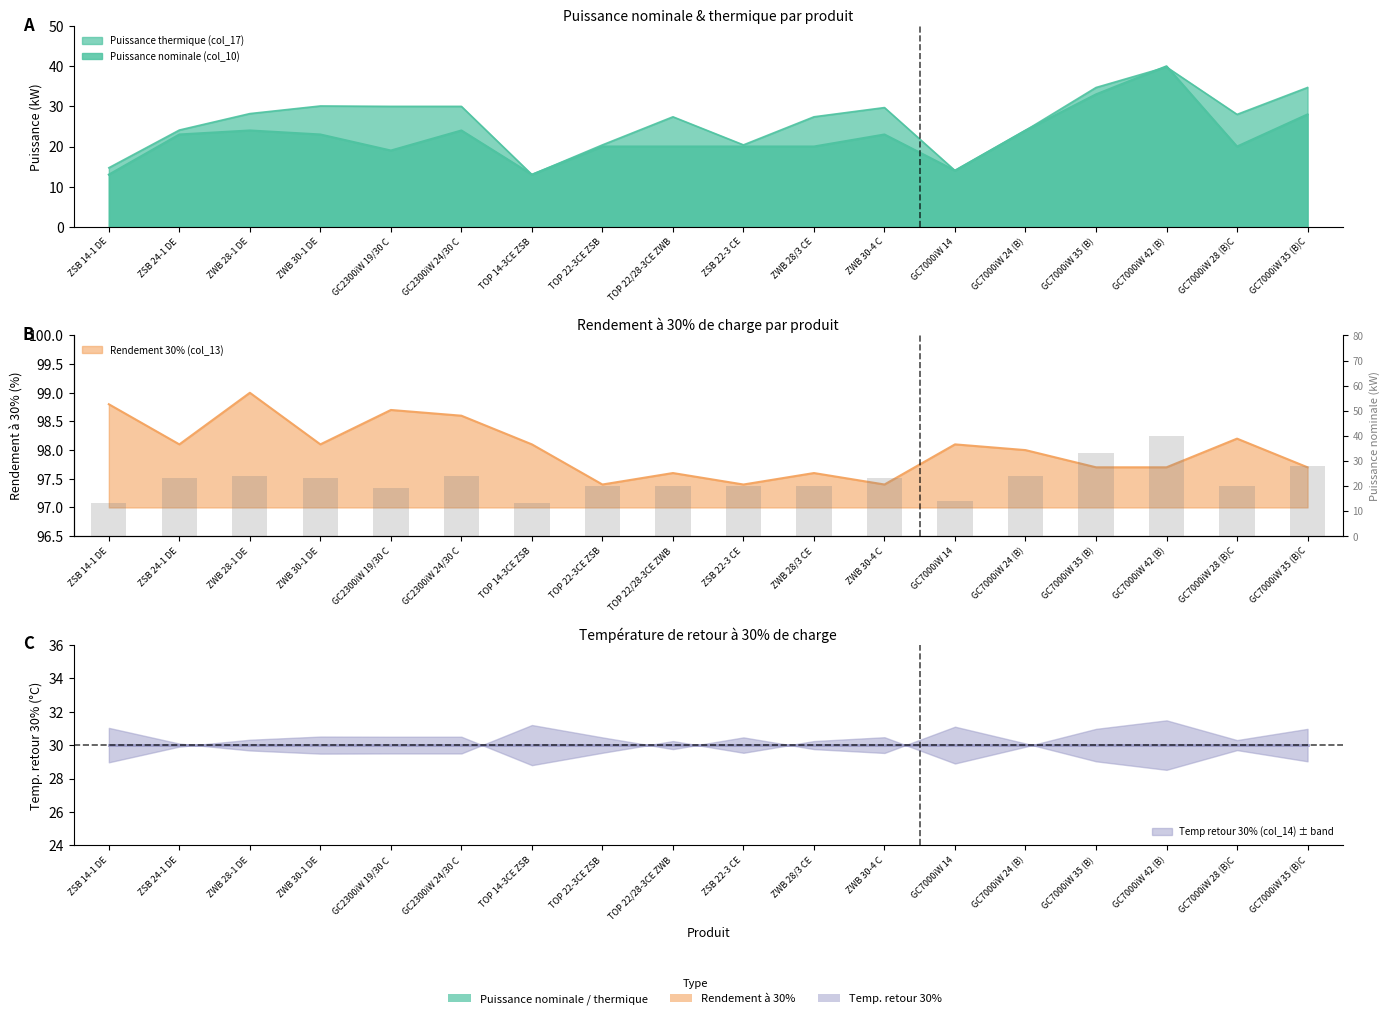

What is the maximum value shown in the chart?

40